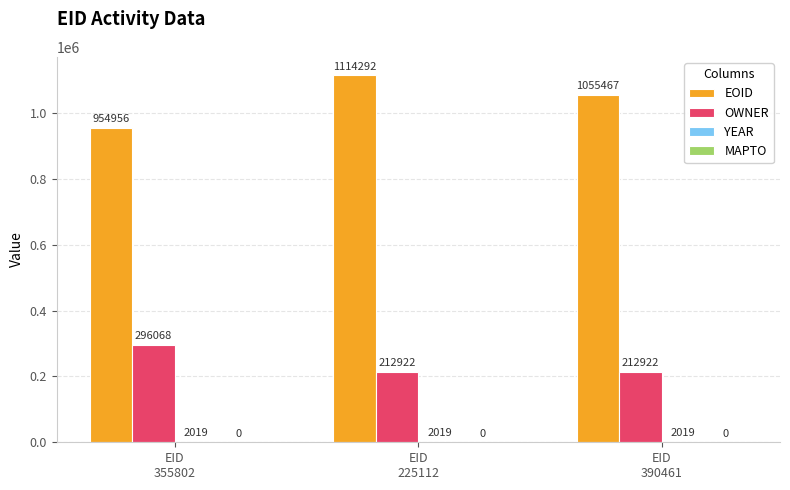

What is the maximum value for OWNER?

296068